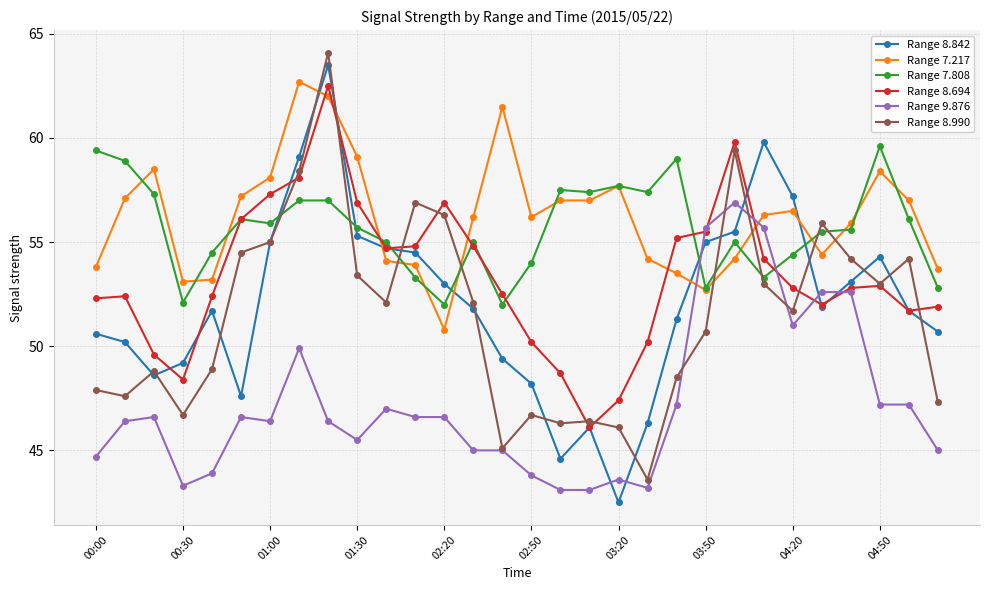

Does the chart display data point markers on the line(s)?

Yes